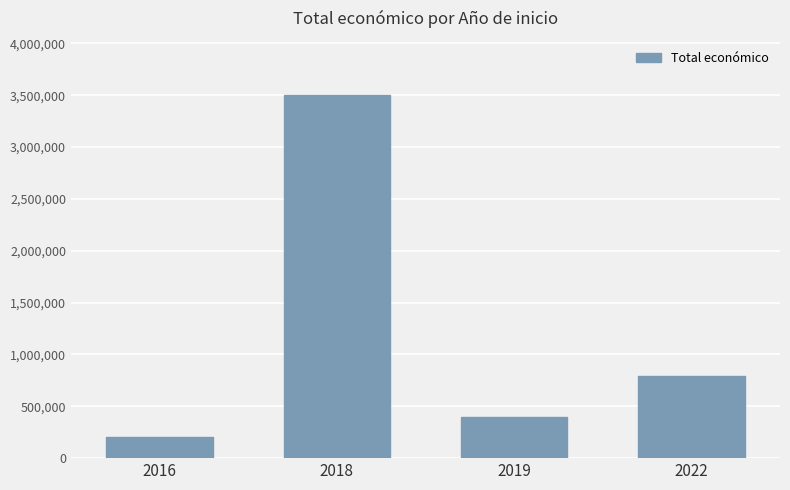

Where does the data first go above 790680?

2018